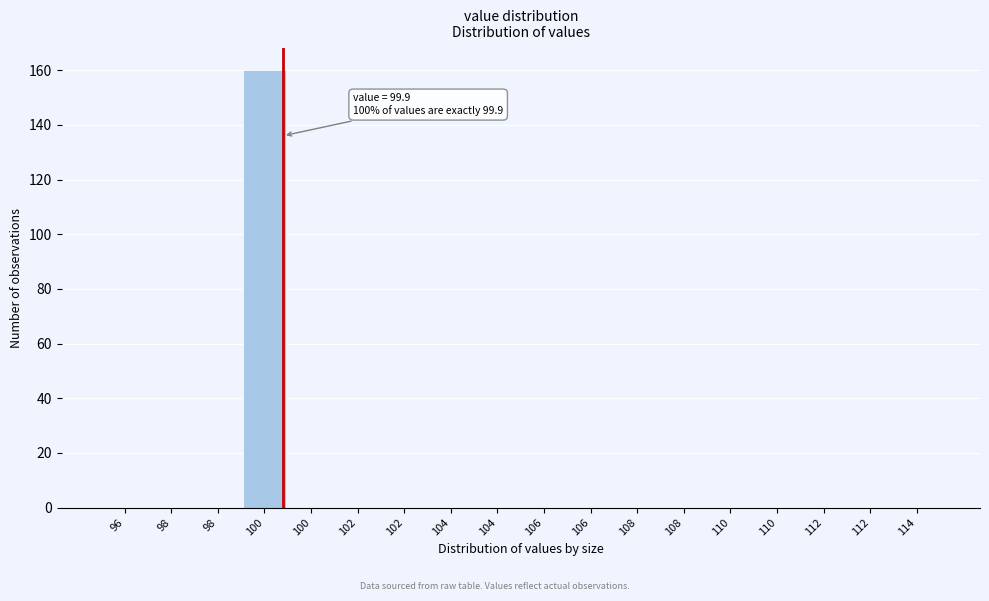

How many categories are shown in the chart?

18